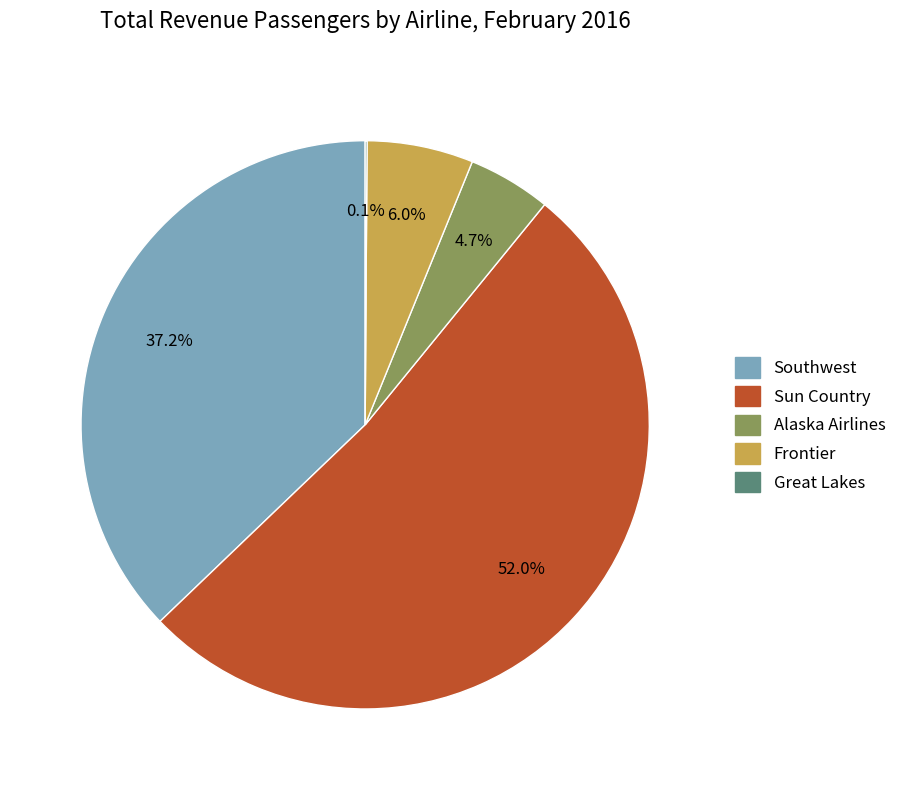

Does any single category account for the majority?

Yes